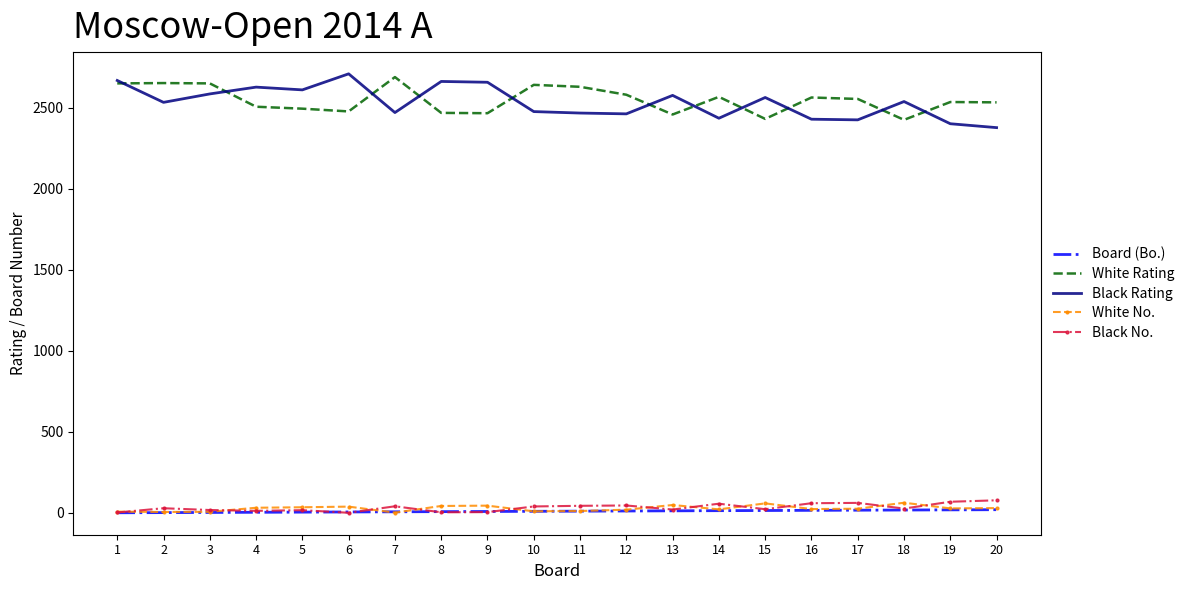

What is the highest value of the White No. series?

63